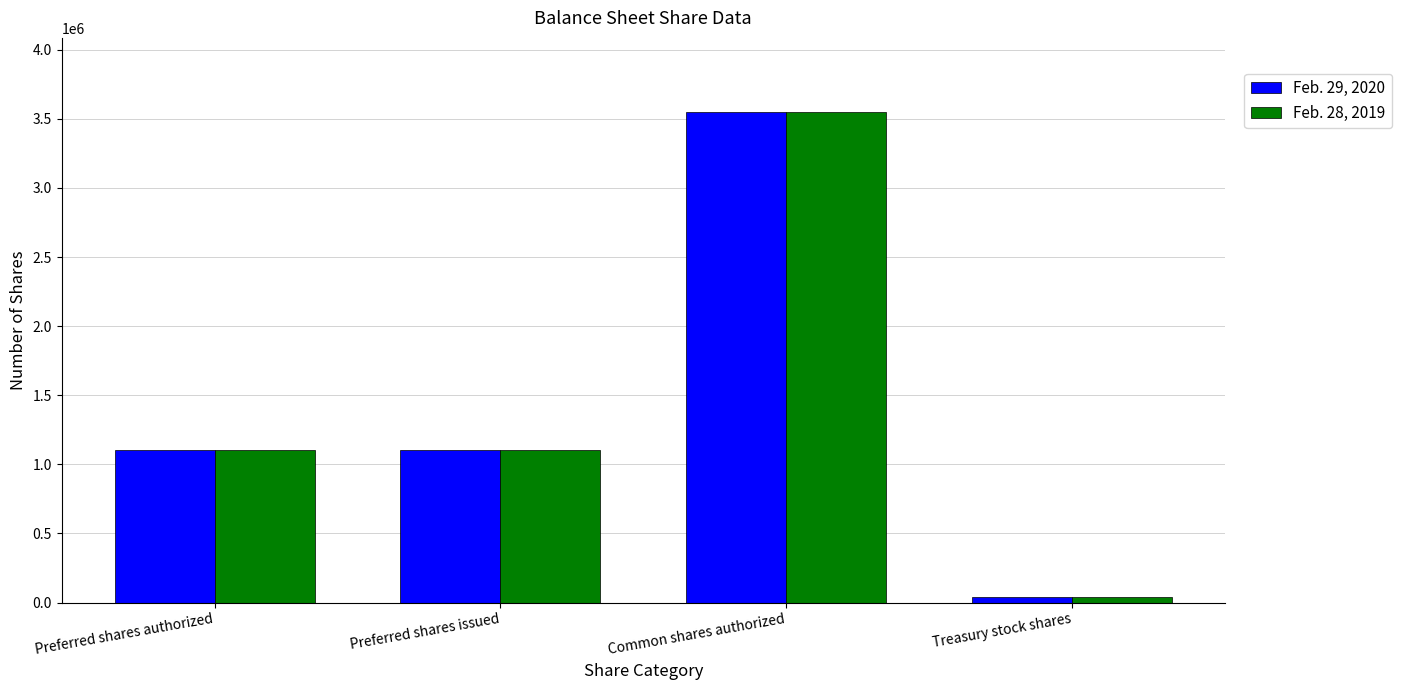

Read the Feb. 29, 2020 value at Preferred shares issued.

1105679